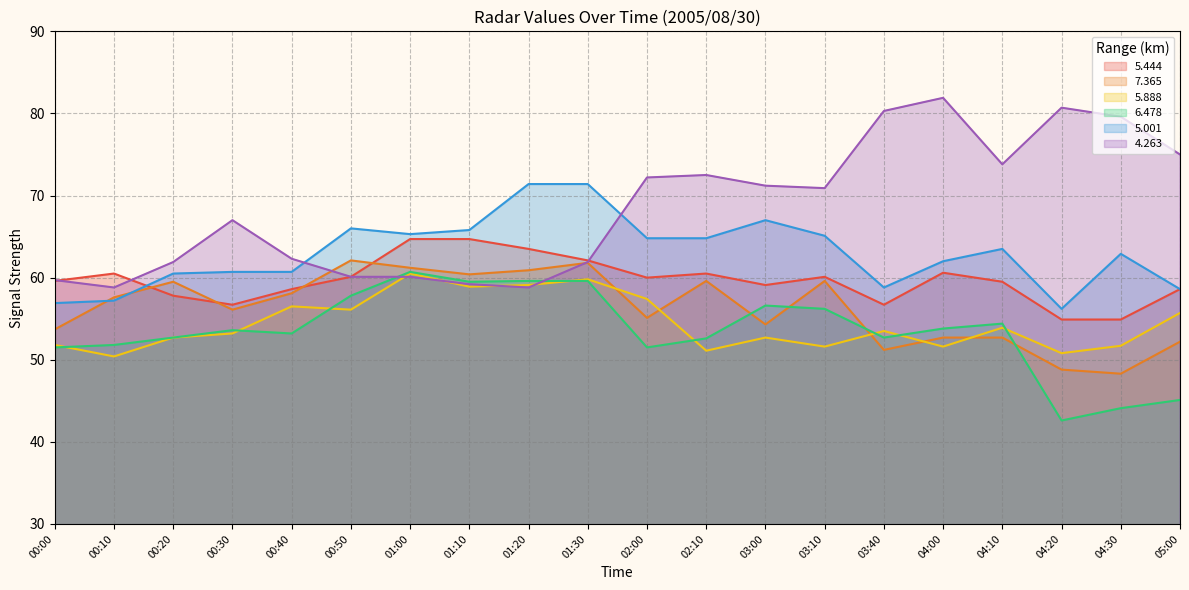

Rank the categories by 6.478 value from lowest to highest.

04:20, 04:30, 05:00, 00:00, 02:00, 00:10, 02:10, 00:20, 03:40, 00:40, 00:30, 04:00, 04:10, 03:10, 03:00, 00:50, 01:10, 01:20, 01:30, 01:00